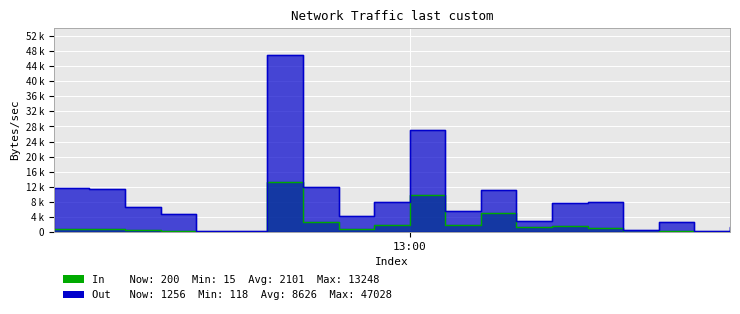

What value does the Out series have at 15, to the nearest 10?

7860